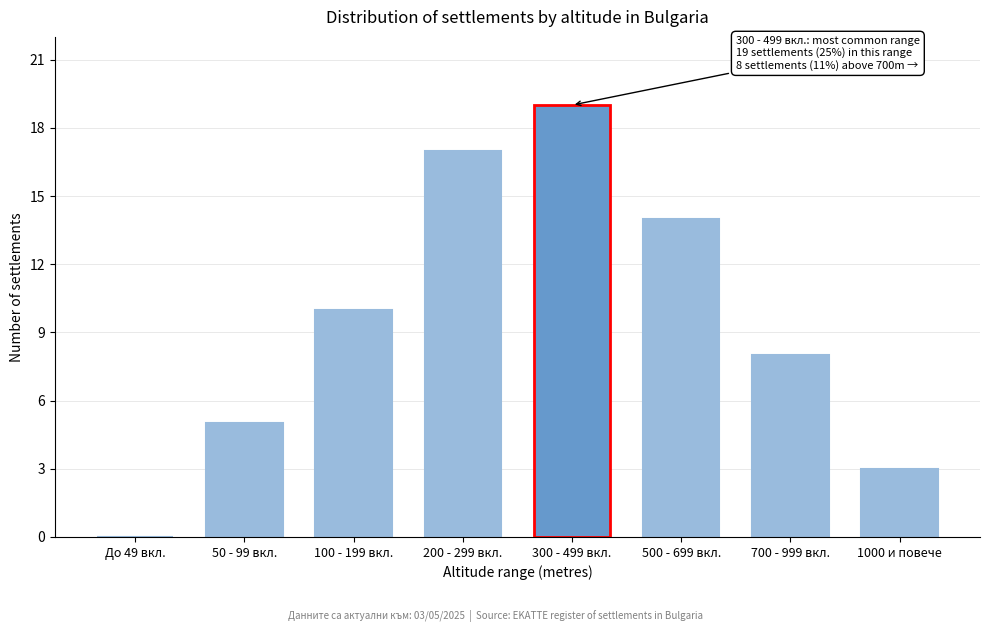

Reading left to right, list all the values displayed in this chart.

До 49 вкл.=0	50 - 99 вкл.=5	100 - 199 вкл.=10	200 - 299 вкл.=17	300 - 499 вкл.=19	500 - 699 вкл.=14	700 - 999 вкл.=8	1000 и повече=3